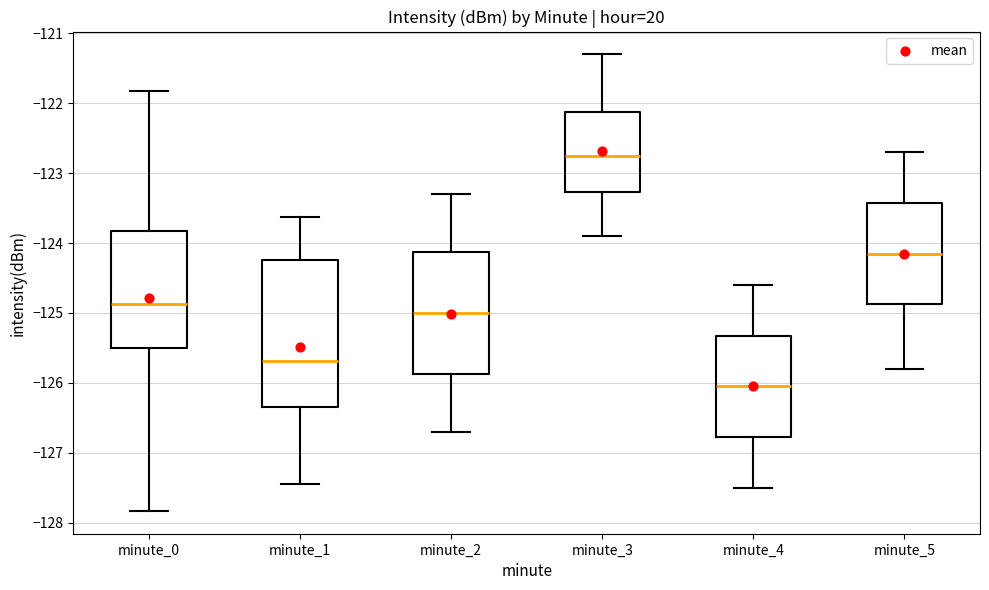

Where does the upper whisker of the box for minute_4 end on the y-axis? The values are not printed on the chart, so give them approximately, as read against the axis.

-124.6